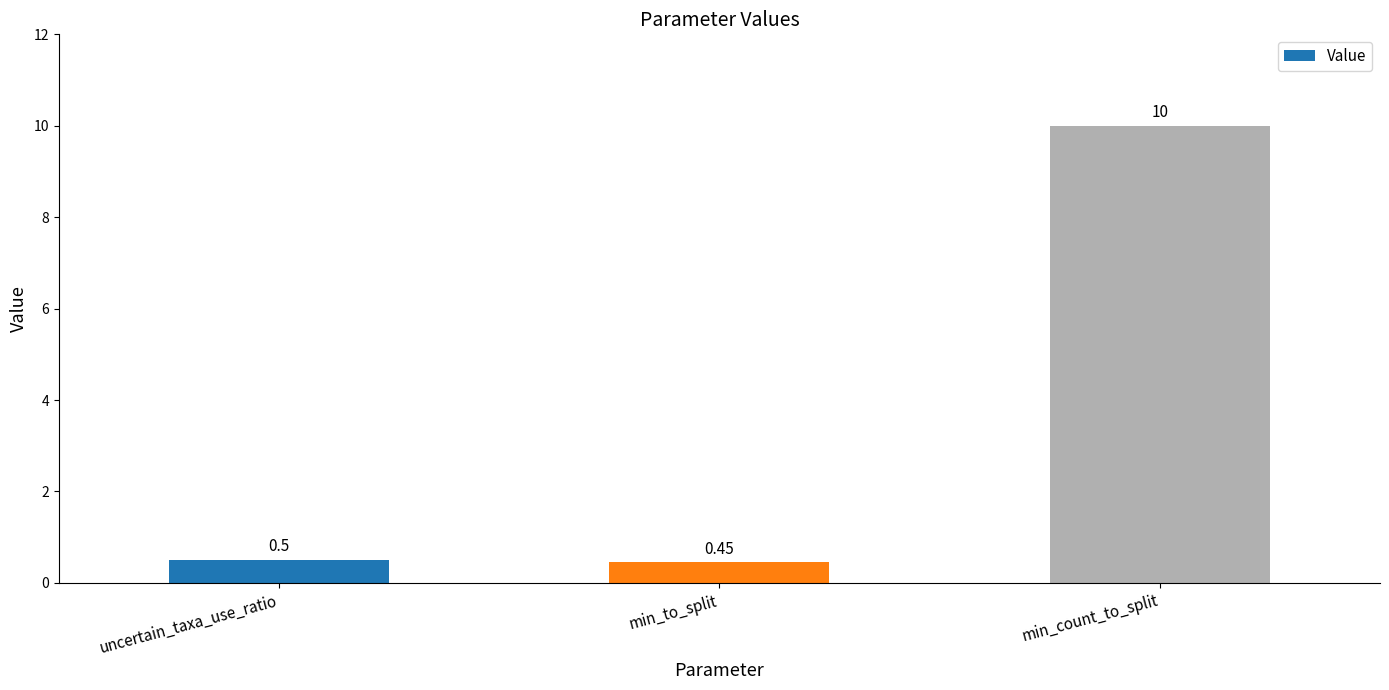

Read the value at min_to_split.

0.5